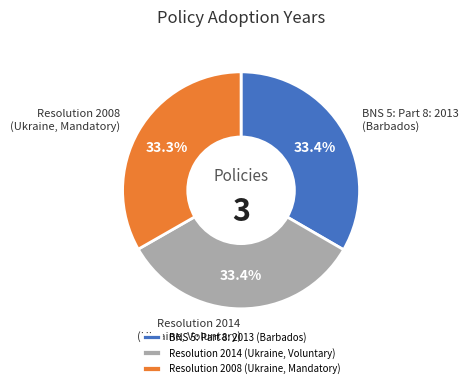

Is the sum of Resolution 2014 (Ukraine, Voluntary) and BNS 5: Part 8: 2013 (Barbados) greater than half?

Yes